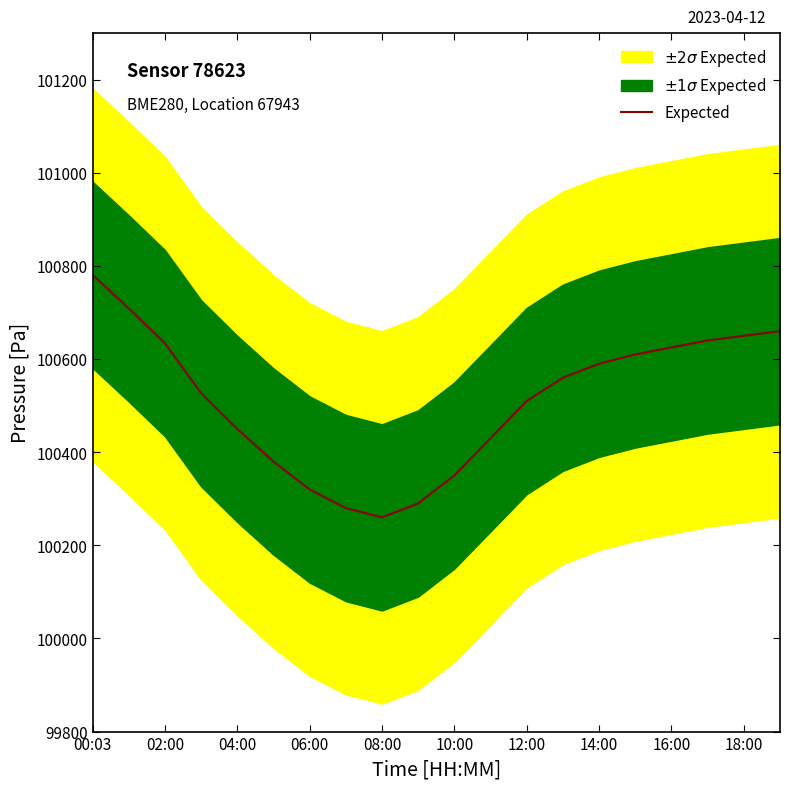

The value of Expected at 18:00 is 100650.0. True or false?

True